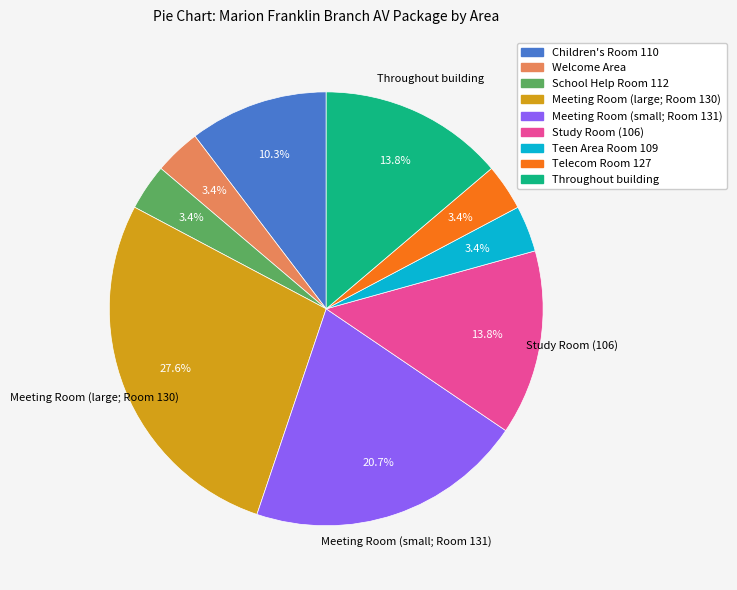

Combined, what portion of the pie is Study Room (106) and School Help Room 112?

17.2%